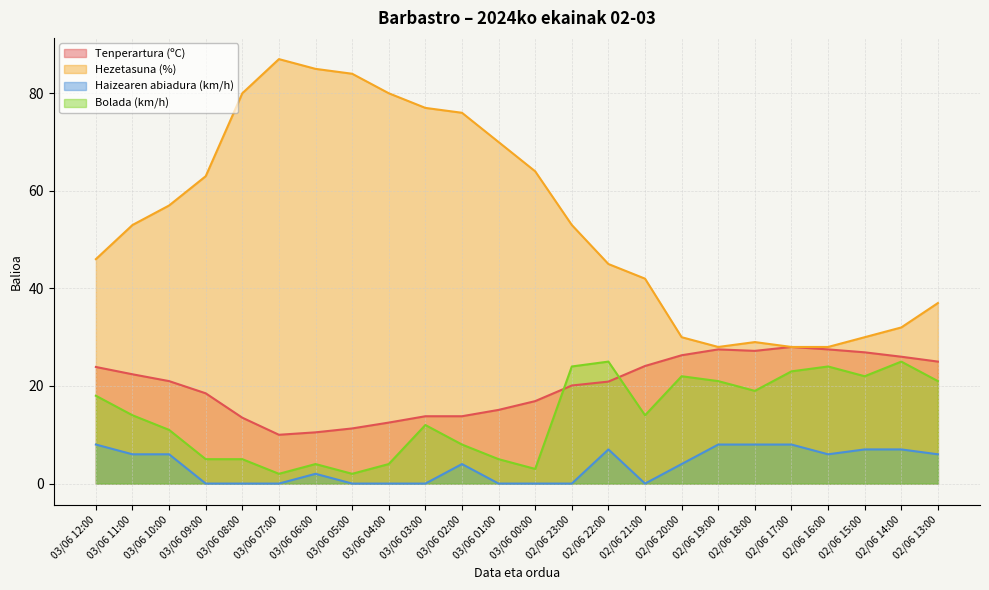

True or false: Haizearen abiadura (km/h) and Hezetasuna (%) cross at least once.

False